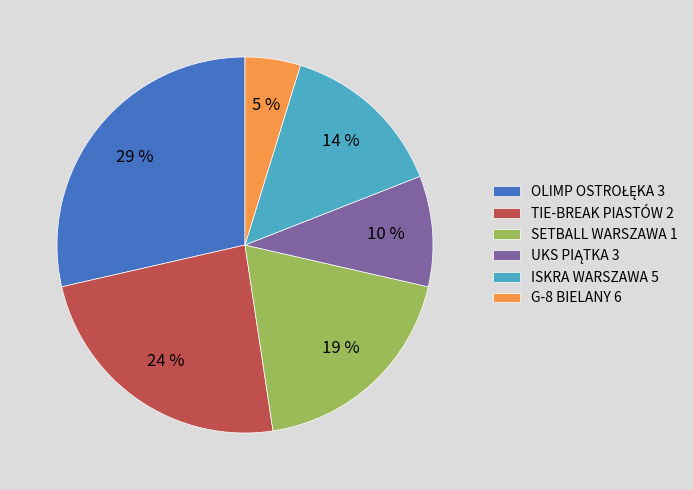

Which slice is the smallest?

G-8 BIELANY 6